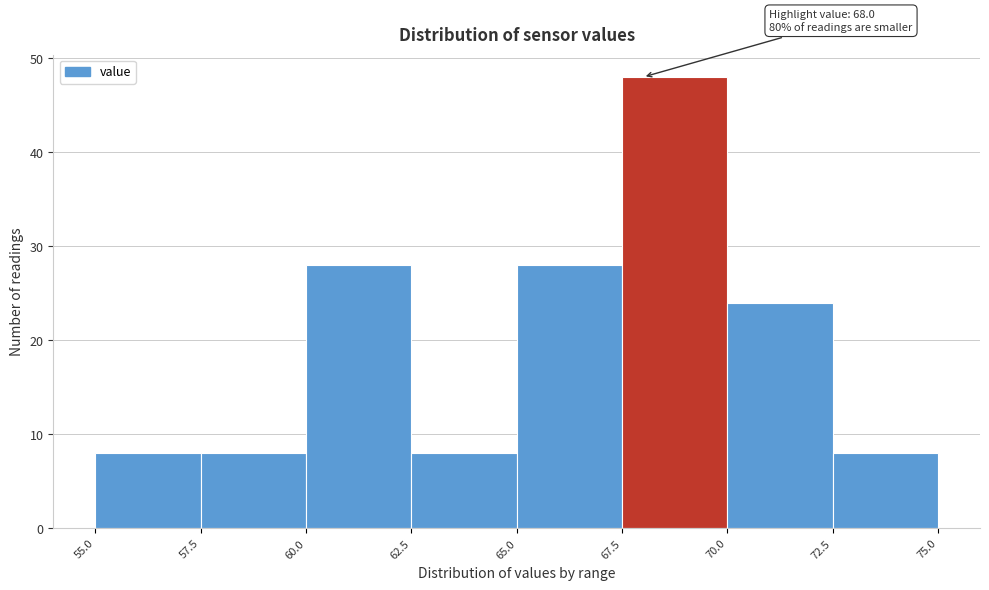

Which range on the x-axis has the tallest bar?

67.5 to 70.0